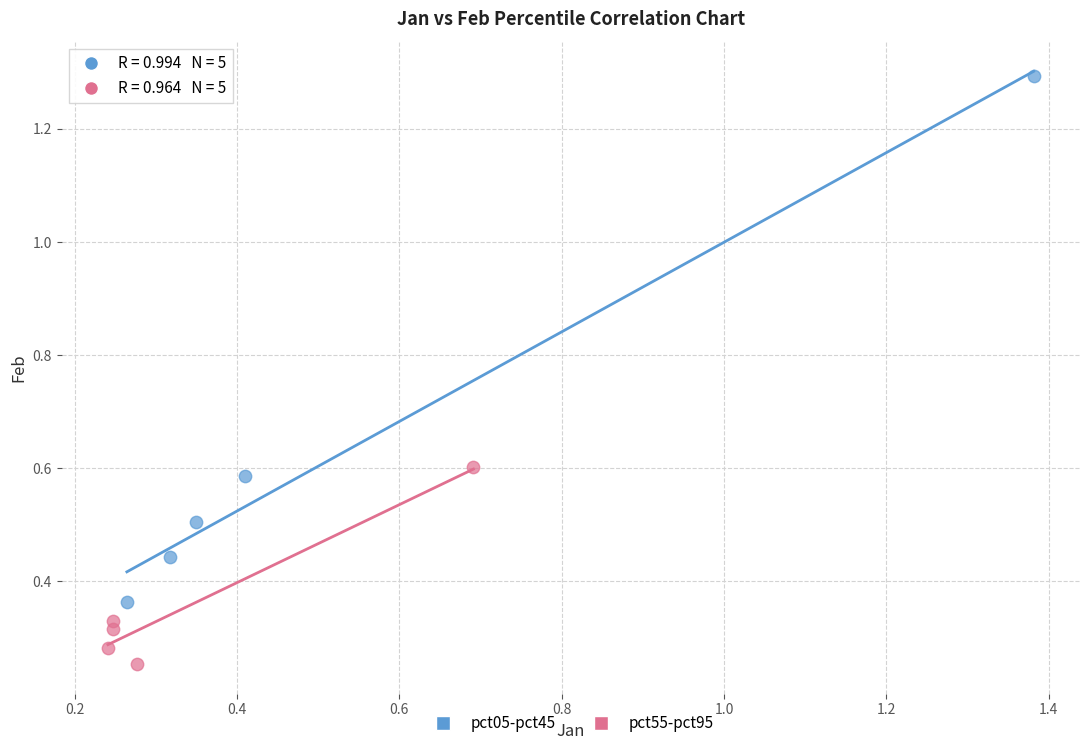

Which series reaches the minimum Y coordinate?

pct55-pct95